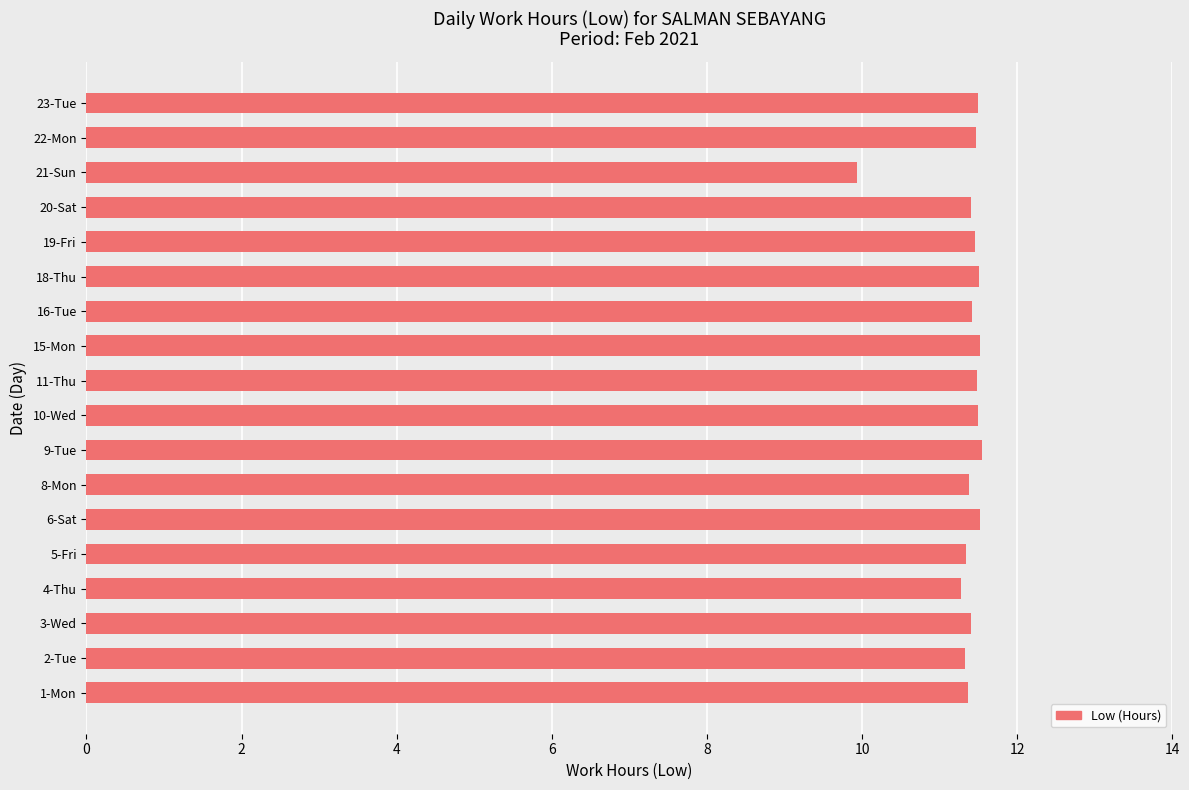

What is the sum of all values?

204.3